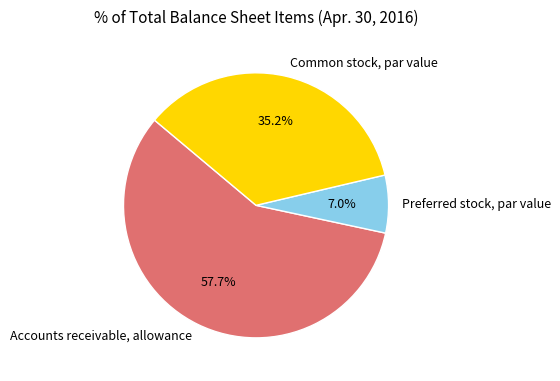

Which slice is the largest?

Accounts receivable, allowance